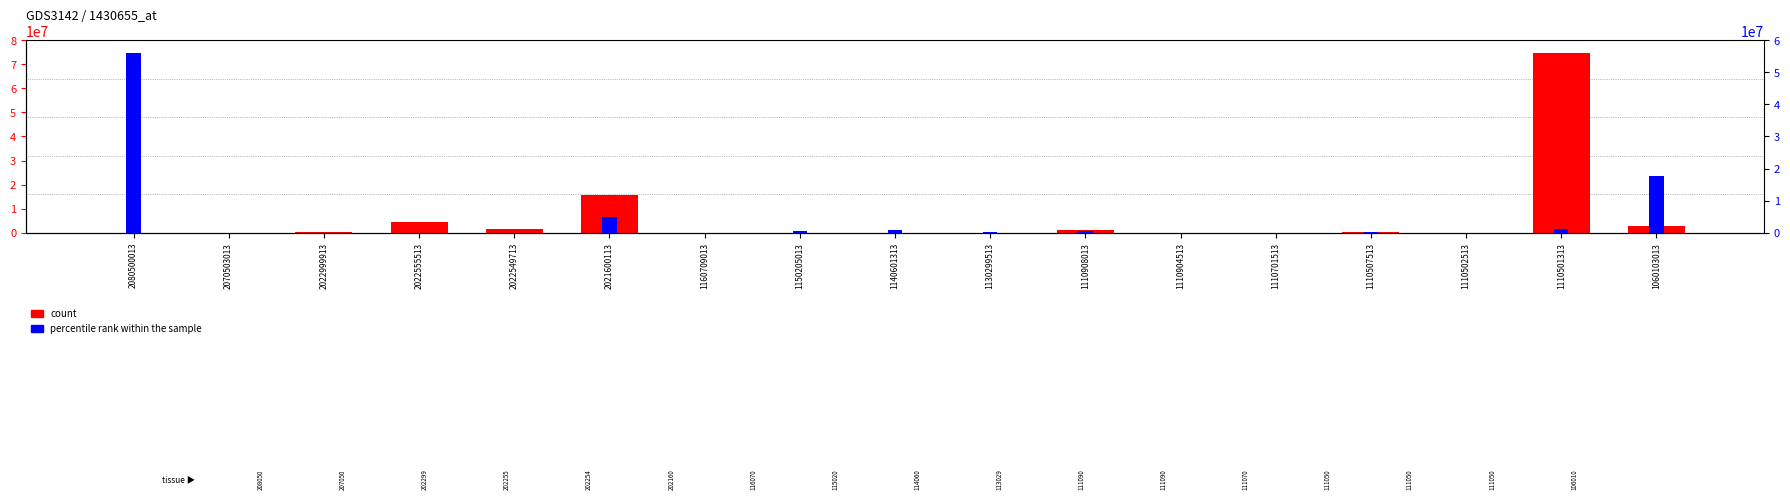

Reading left to right, transcribe all the data shown in this chart.

count: 0.0	0.0	213126.0	4363832.0	1327155.0	15747676.0	0.0	0.0	0.0	0.0	1268966.9	0.0	0.0	171964.0	809.3	74755457.1	2808323.9
percentile rank within the sample: 56152641.4	4050.0	0.0	0.0	0.0	4863198.0	7500.0	430979.7	871595.6	60034.3	542472.0	2301.9	12360.0	62542.4	10349.7	1096594.4	17777298.5